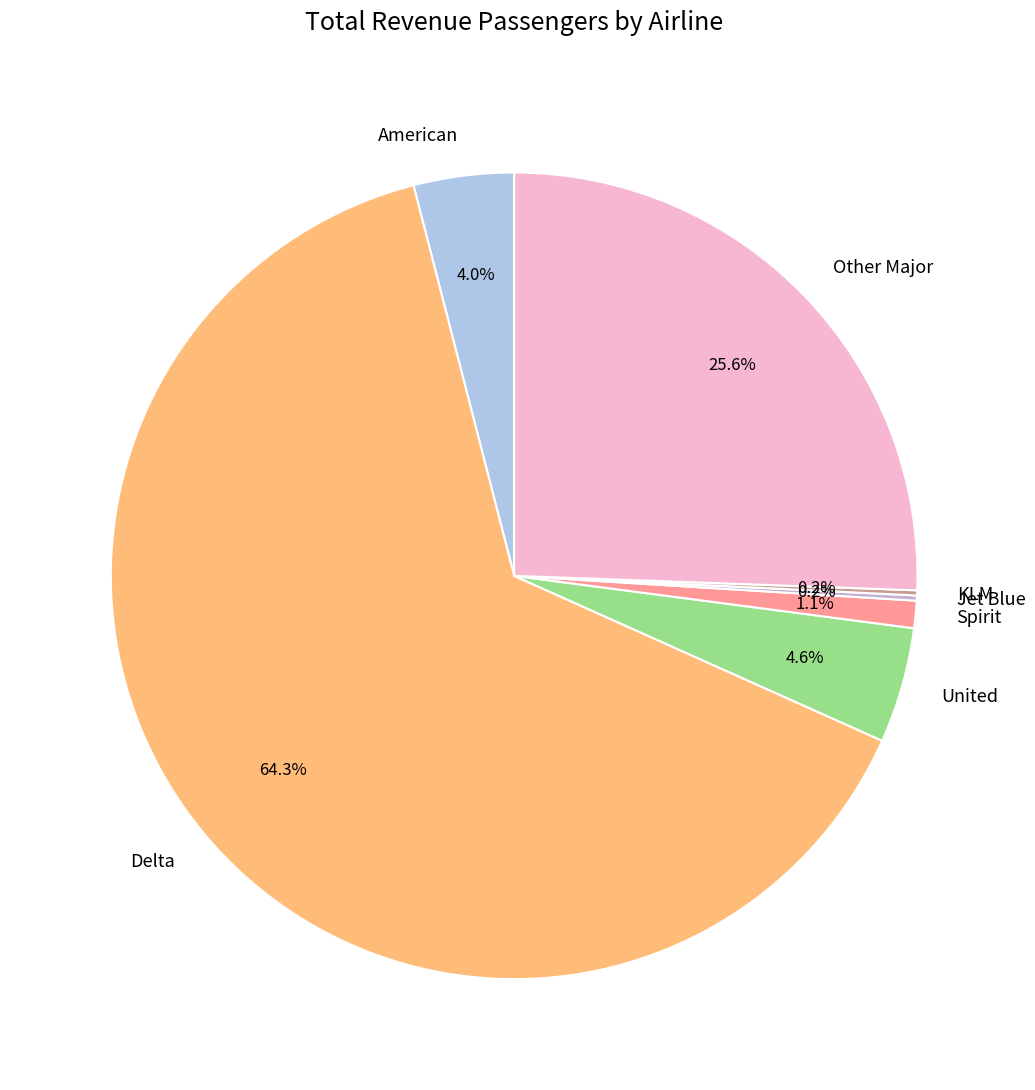

Which category has the biggest portion of the pie?

Delta